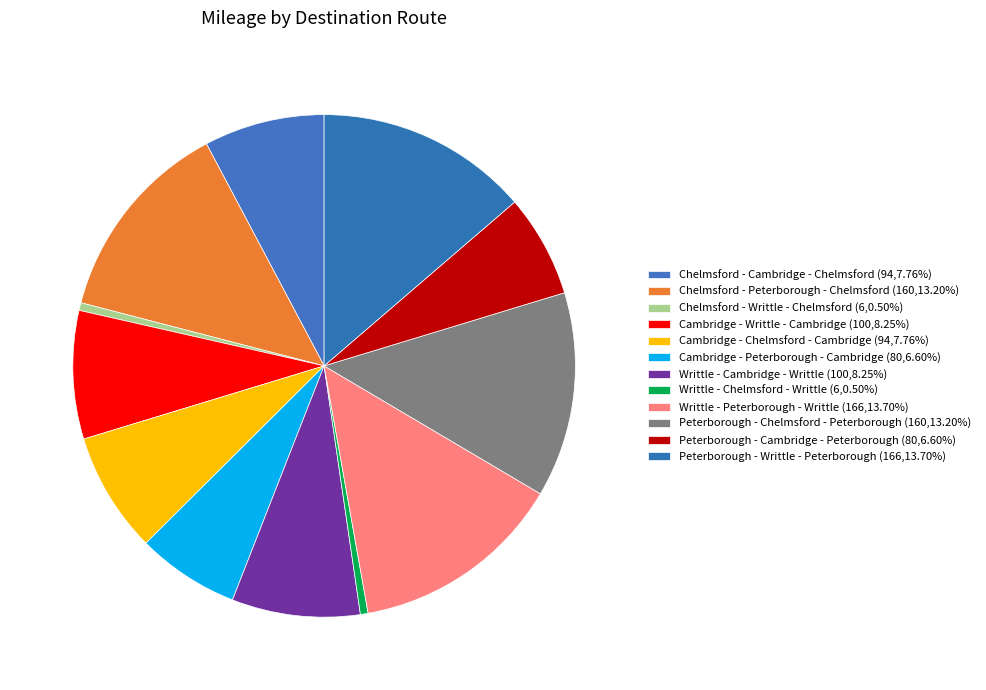

Do Peterborough - Writtle - Peterborough and Chelmsford - Cambridge - Chelmsford together represent more than half of the pie?

No